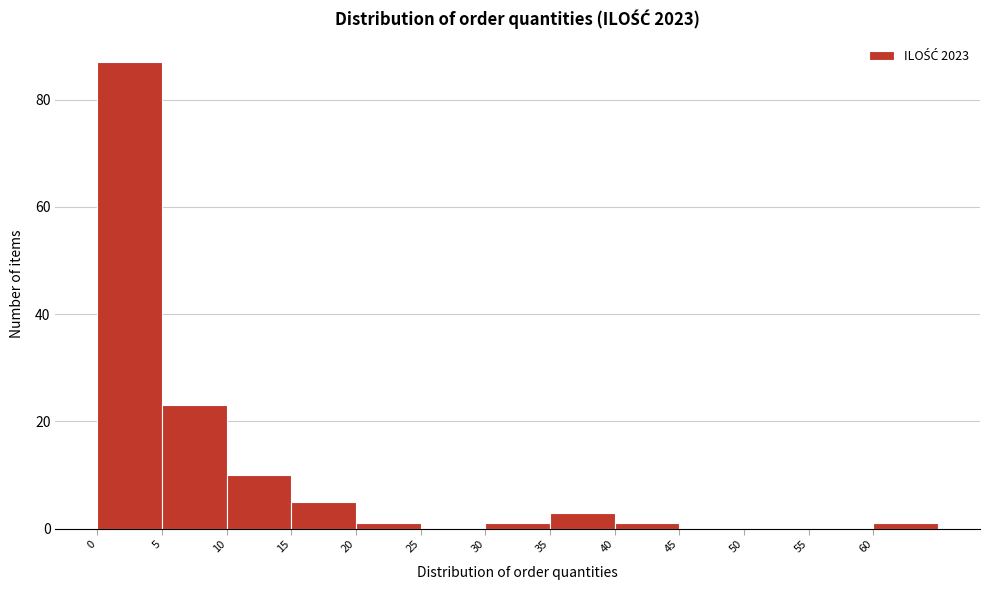

What is the height of the bar covering 15 to 20 on the x-axis? The values are not printed on the chart, so give them approximately, as read against the axis.

6